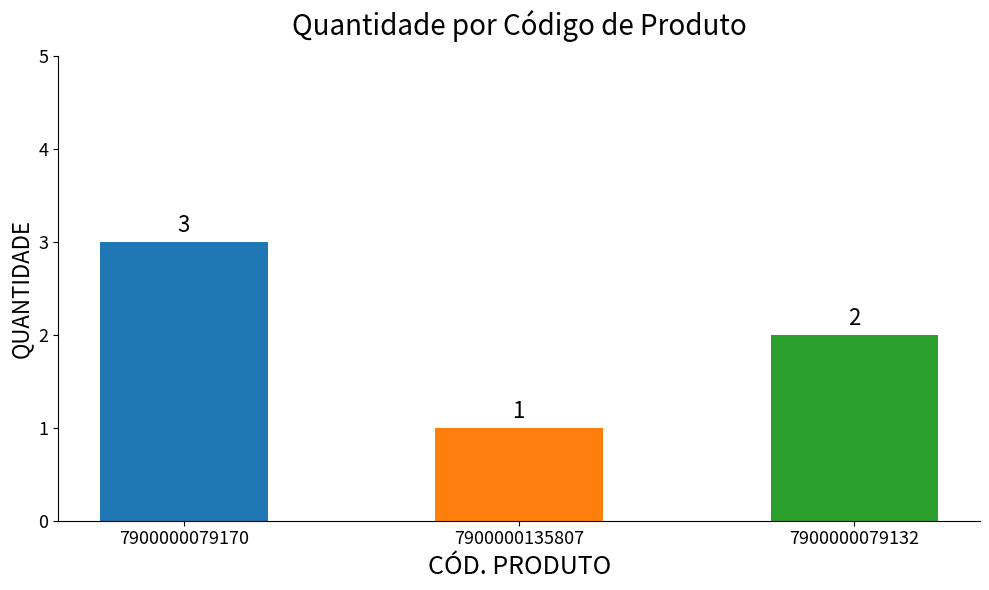

What is the maximum value shown in the chart?

3